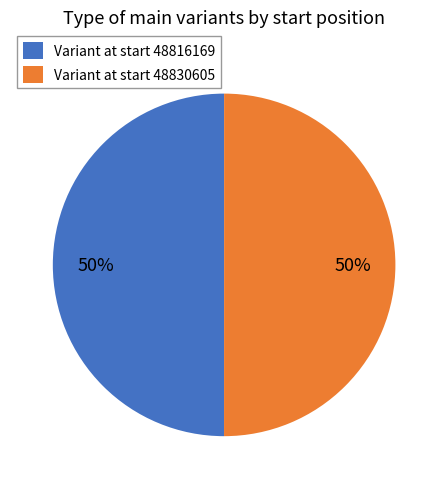

To the nearest percent, what percentage of the pie is Variant at start 48830605?

50%